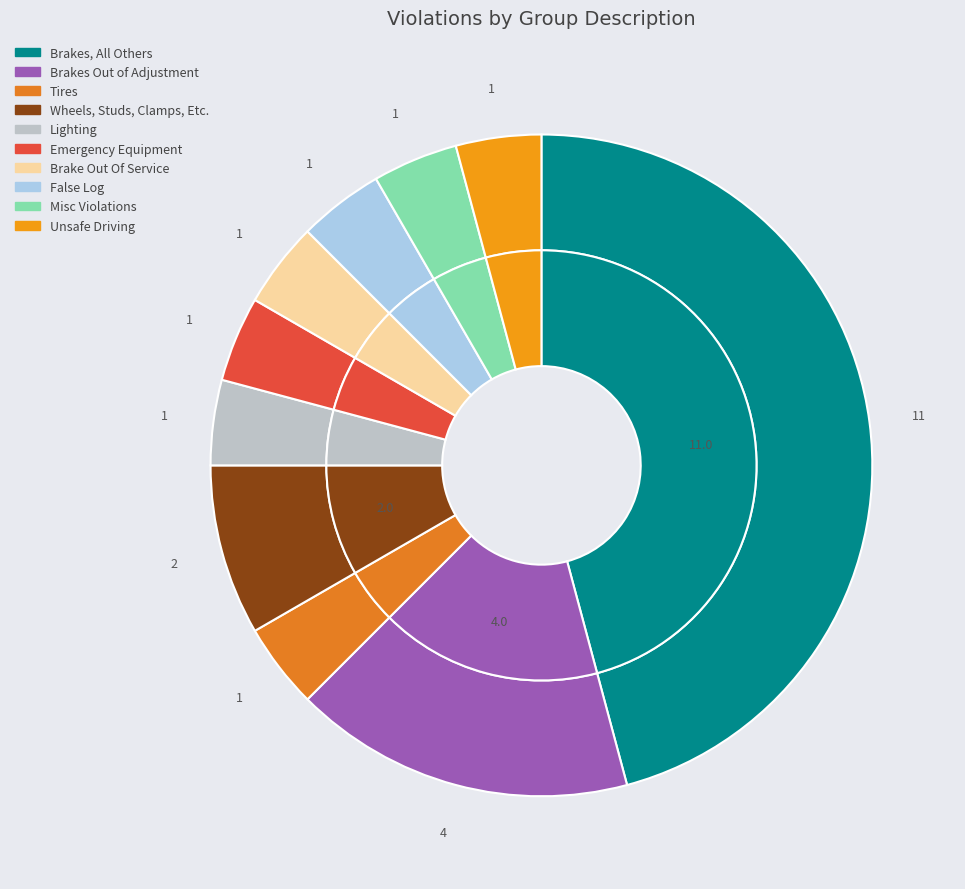

Rank the categories by value from highest to lowest.

Brakes, All Others, Brakes Out of Adjustment, Wheels, Studs, Clamps, Etc., Tires, Lighting, Emergency Equipment, Brake Out Of Service, False Log, Misc Violations, Unsafe Driving